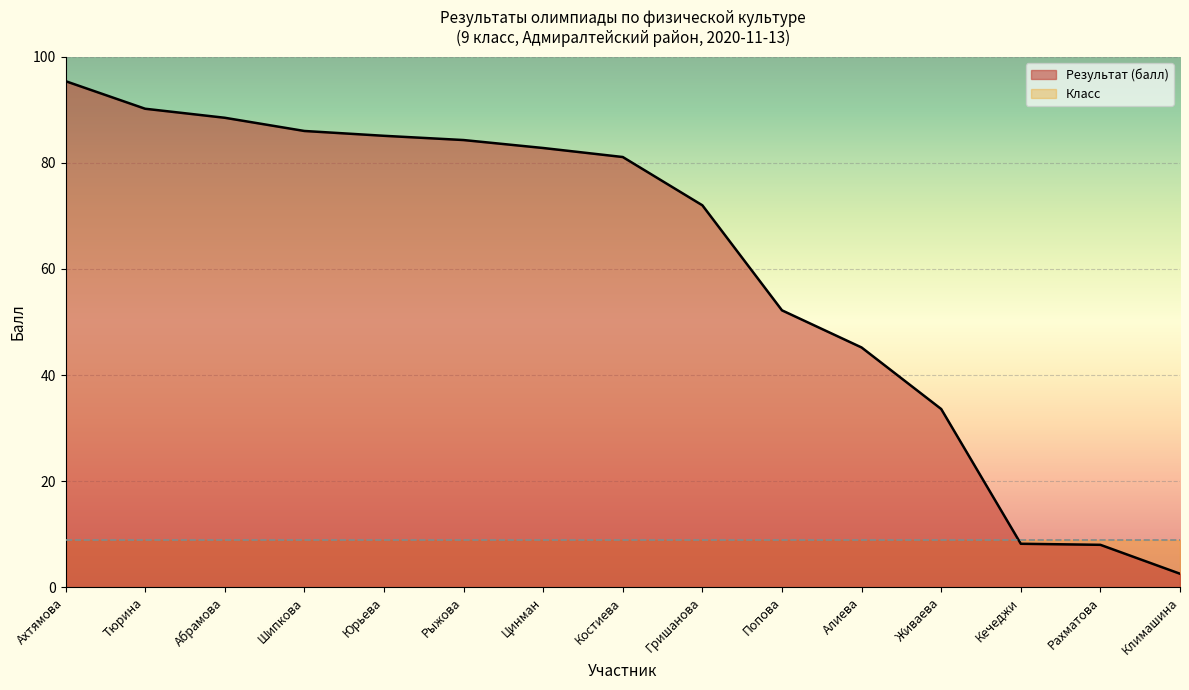

At which category does the chart reach its peak across all series?

Ахтямова